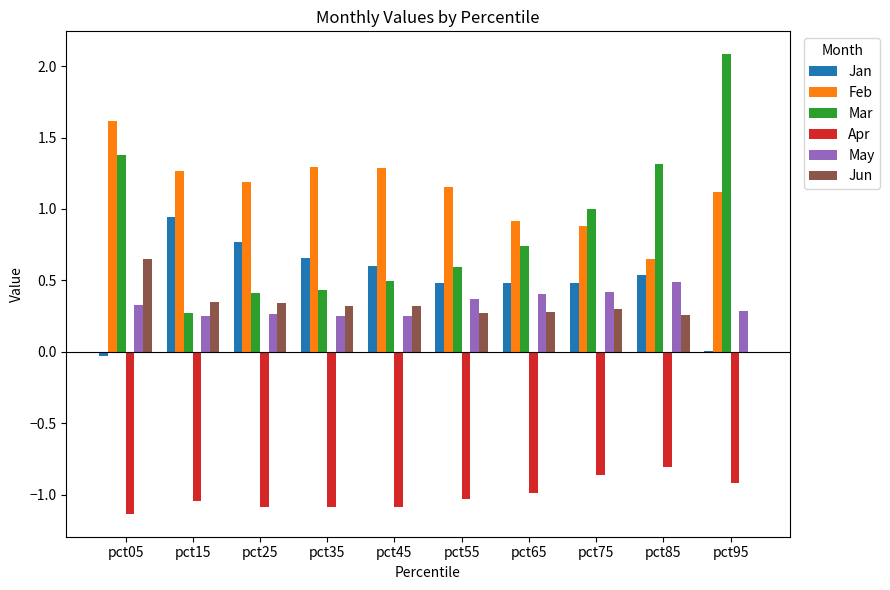

What is the sum of all Jun values?

3.1